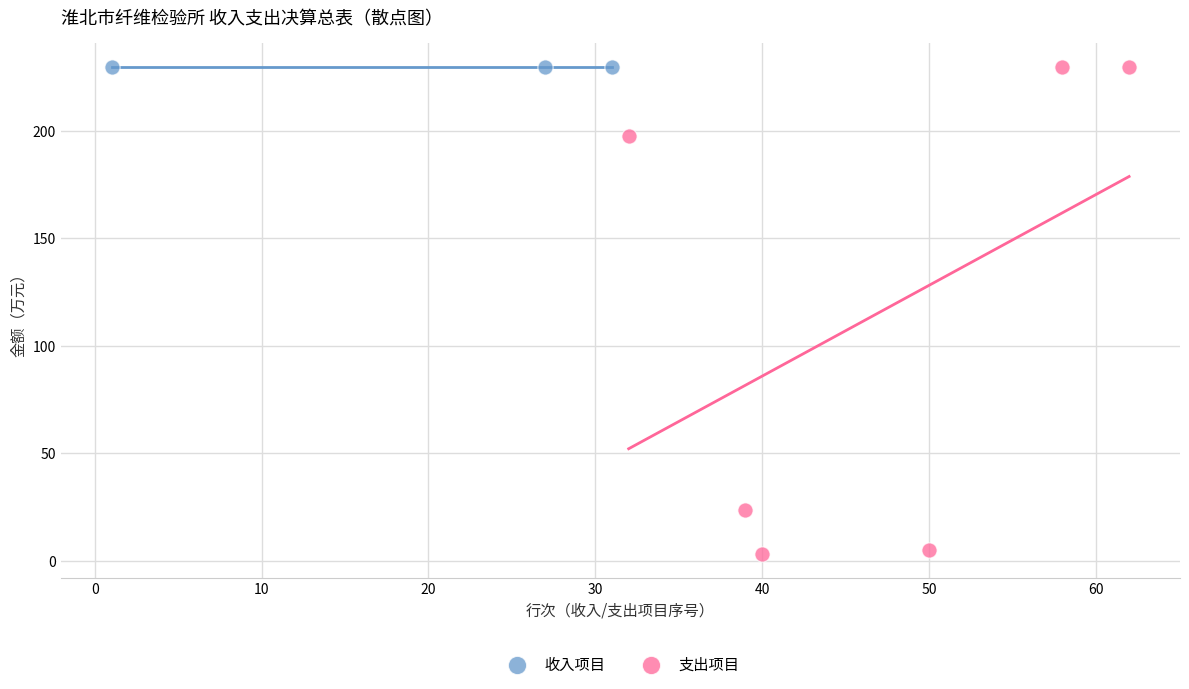

What are all the series names shown in the legend?

收入项目, 支出项目